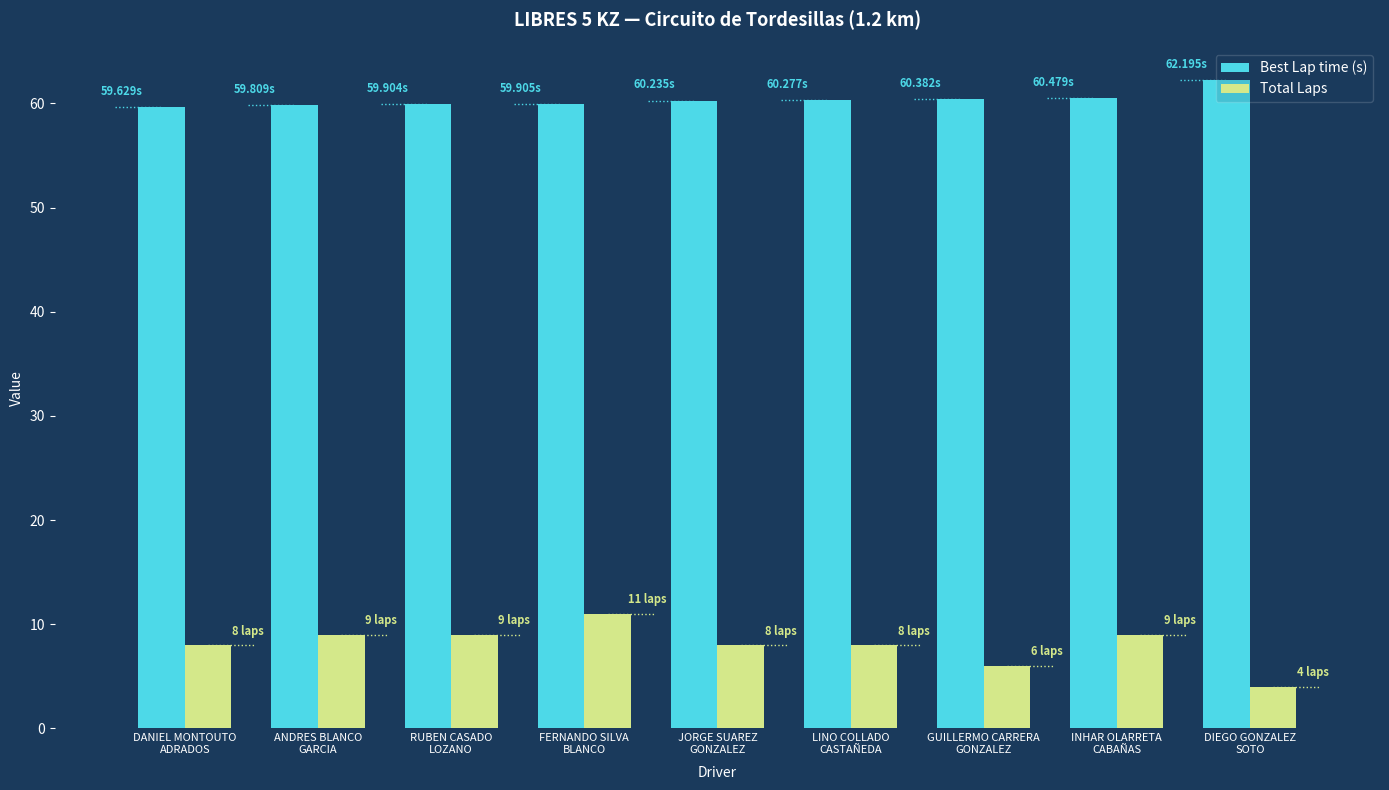

What is the difference between the maximum and second lowest values in the Best Lap time (s) series?

2.4